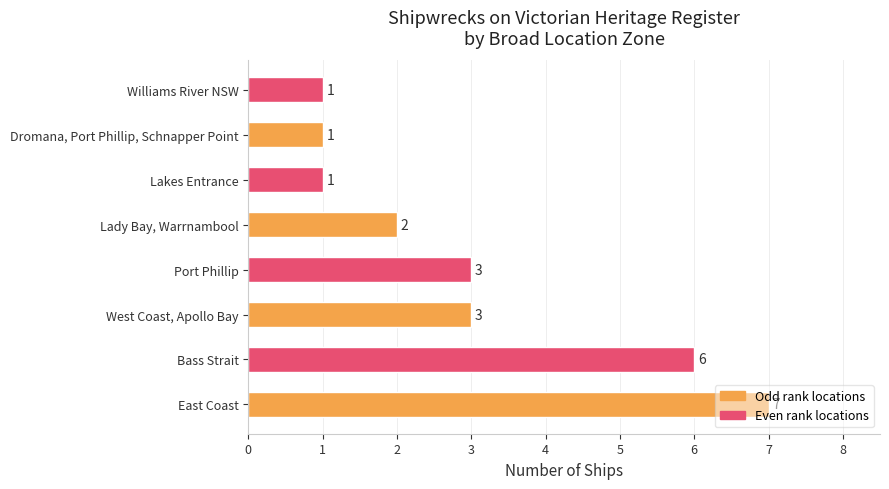

The chart shows a value of 3 at Port Phillip. True or false?

True